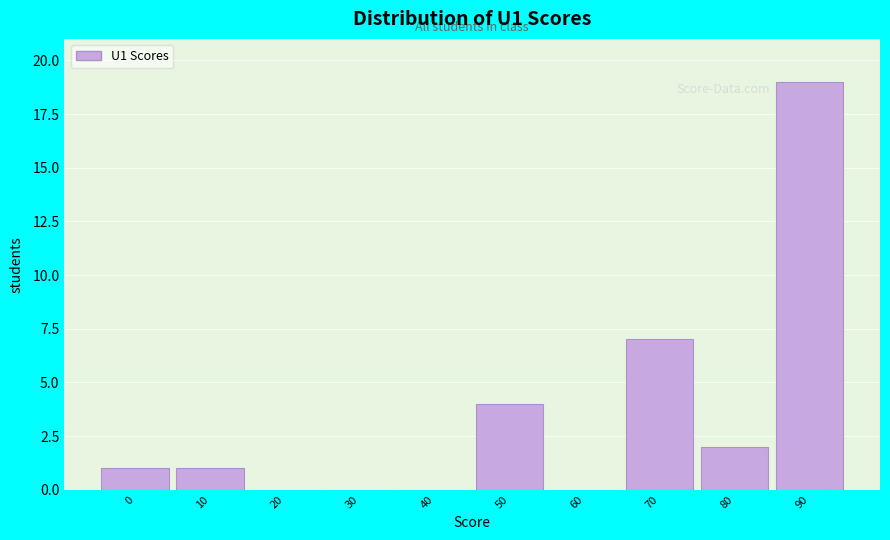

Reading left to right, extract all data points from this chart.

0=1	10=1	20=0	30=0	40=0	50=4	60=0	70=7	80=2	90=19